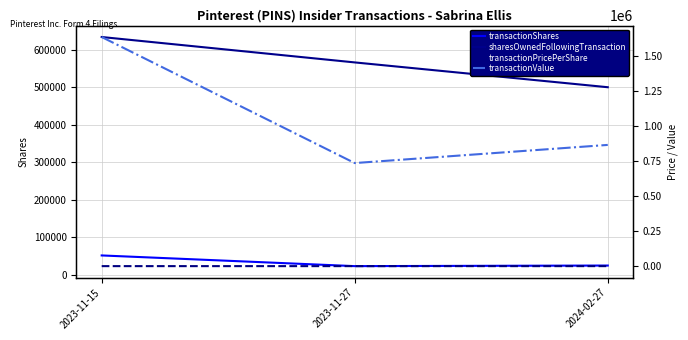

At which label is transactionShares closest to 37101?

2024-02-27